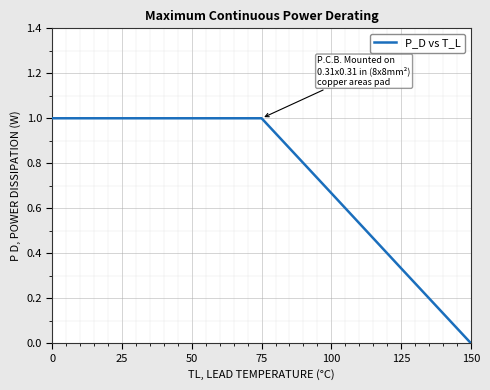

How many categories are shown in the chart?

7